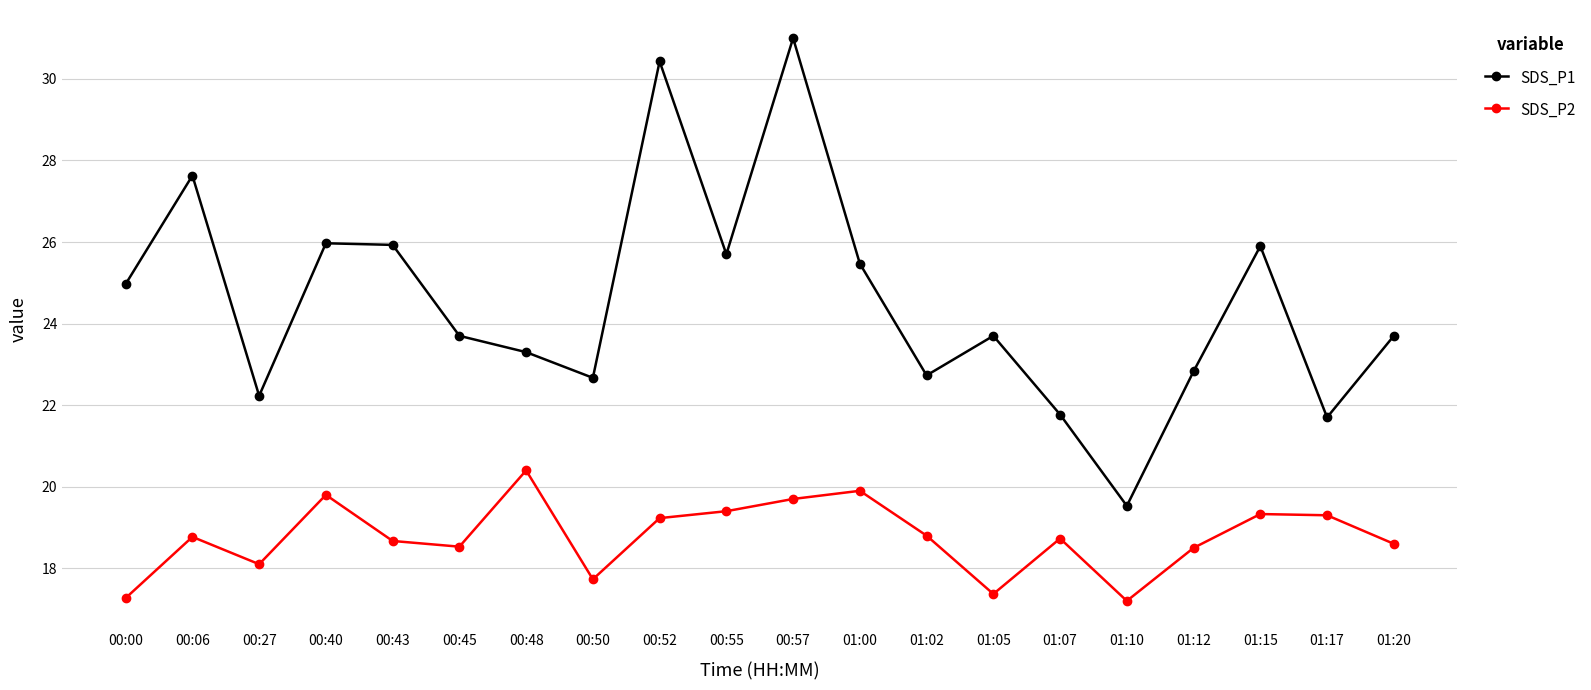

In SDS_P2, how many points are lower than both neighbors (excluding endpoints)?

5